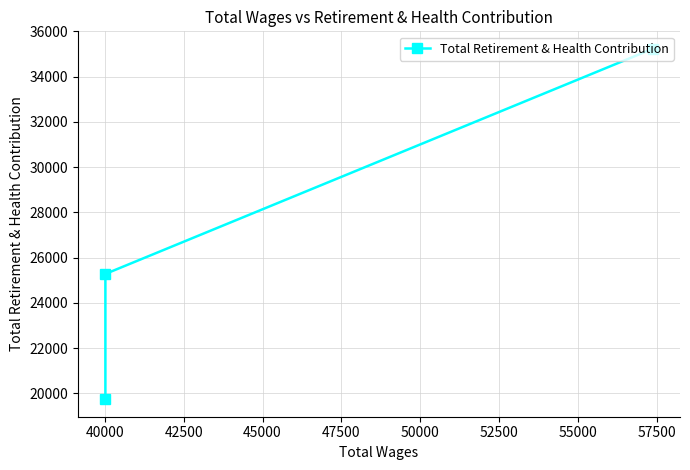

Where is the data nearest to the value 27487?

40000